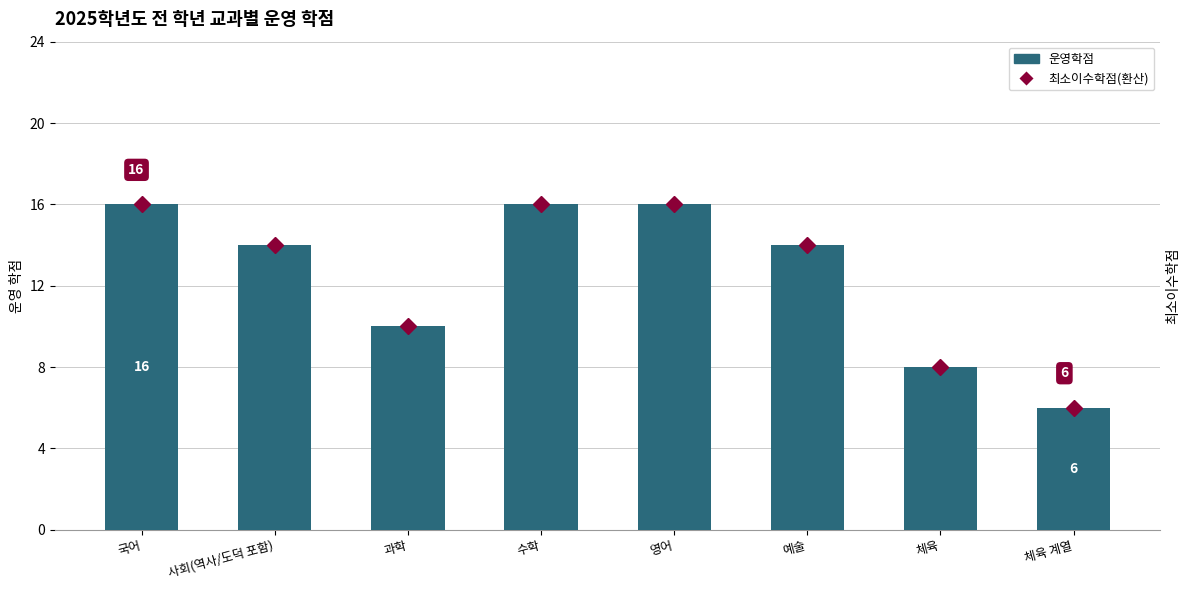

Rank the series by their maximum value, from highest to lowest.

최소이수학점(환산), 운영학점